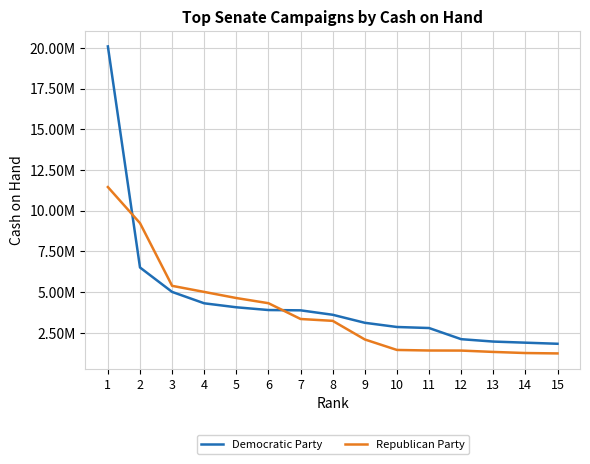

Does the chart display data point markers on the line(s)?

No